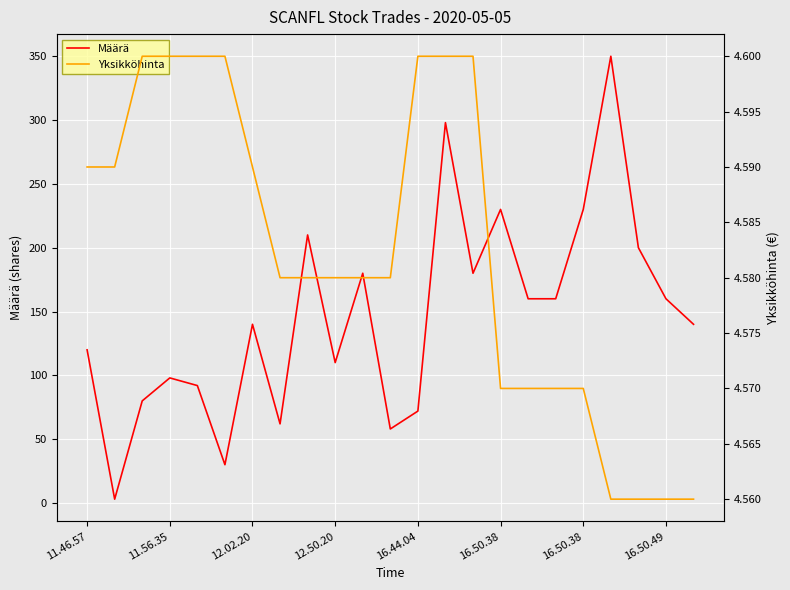

Which series ends up on top after the final intersection of Yksikköhinta and Määrä?

Määrä